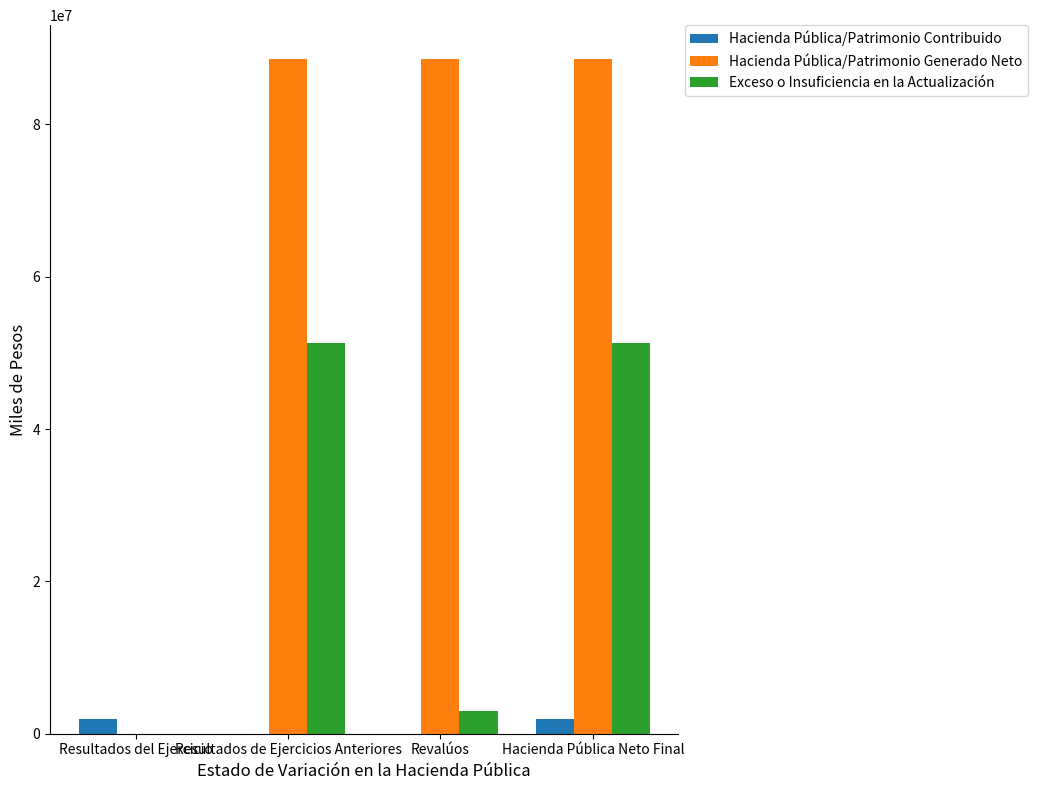

Reading right to left, list all the values displayed in this chart.

Hacienda Pública/Patrimonio Contribuido: Hacienda Pública Neto Final=1878586.7	Revalúos=0.0	Resultados de Ejercicios Anteriores=0.0	Resultados del Ejercicio=1878586.7
Hacienda Pública/Patrimonio Generado Neto: Hacienda Pública Neto Final=88612875.0	Revalúos=88612875.0	Resultados de Ejercicios Anteriores=88612875.0	Resultados del Ejercicio=0.0
Exceso o Insuficiencia en la Actualización: Hacienda Pública Neto Final=51281704.3	Revalúos=3032831.3	Resultados de Ejercicios Anteriores=51281704.3	Resultados del Ejercicio=0.0